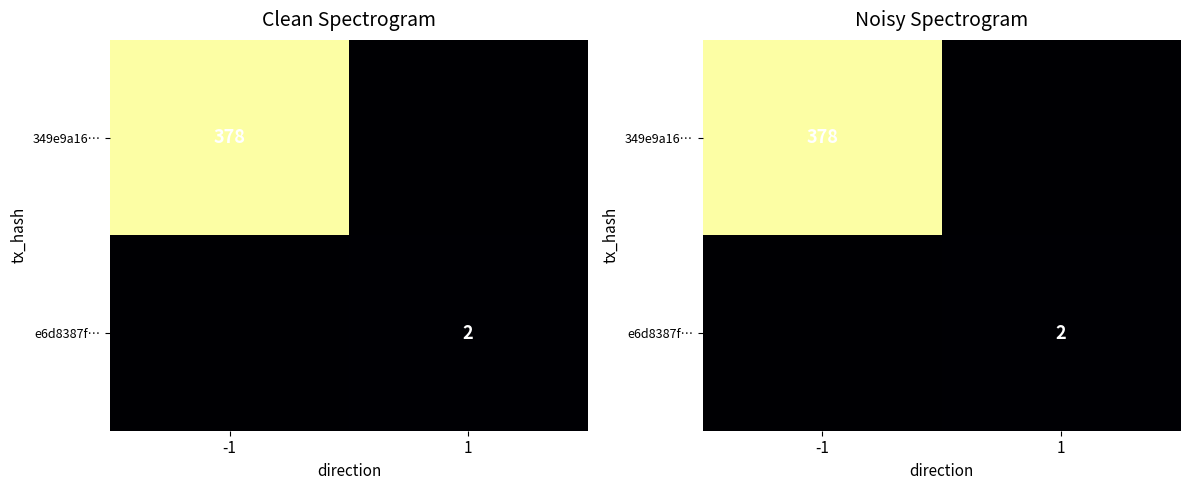

List the series in order of their overall mean, lowest first.

e6d8387f…, 349e9a16…